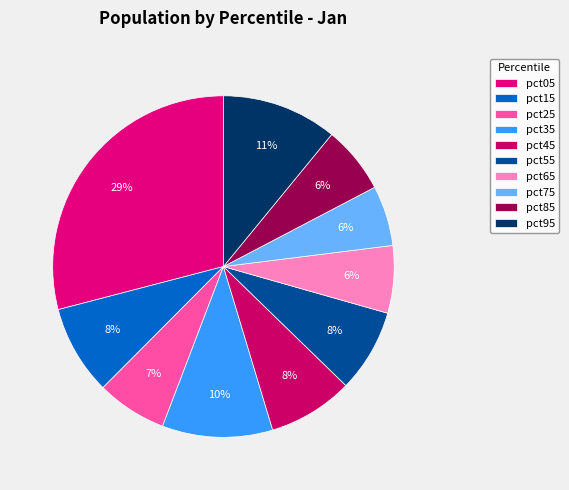

What percentage do pct15 and pct85 together represent?

14.9%